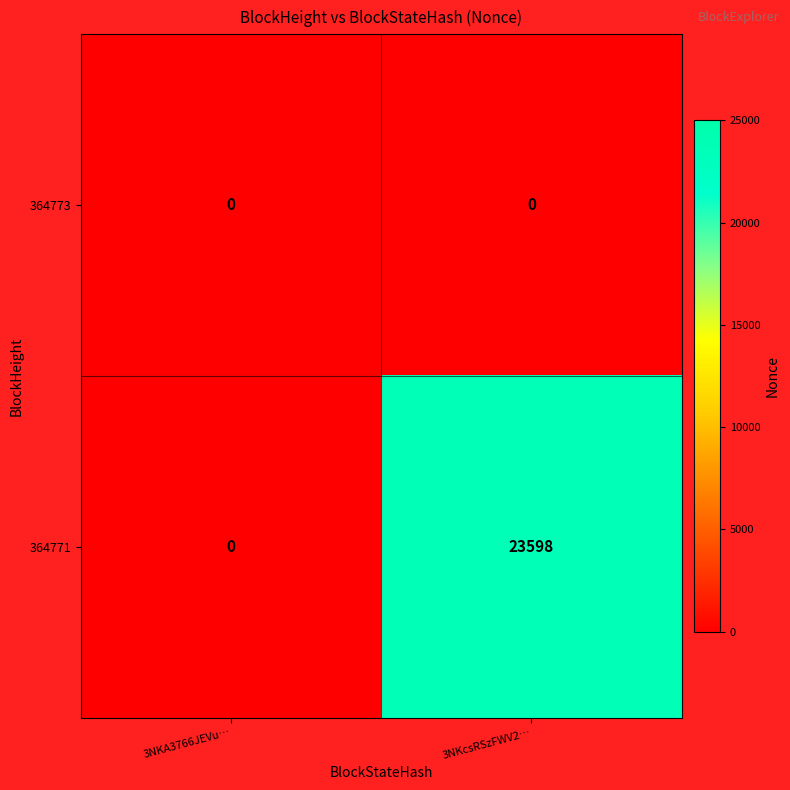

Which series changed the most between 3NKA3766JEVu… and 3NKcsRSzFWV2…?

364771